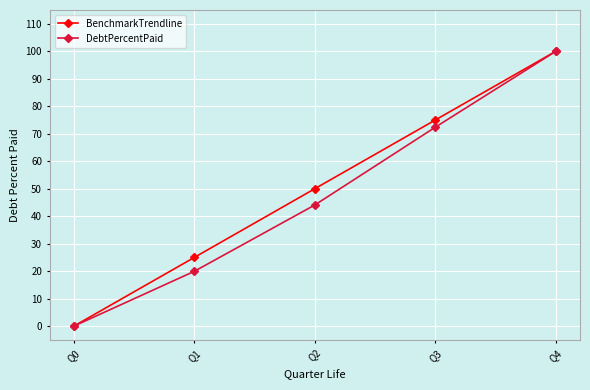

What is the maximum value shown in the chart?

100.0